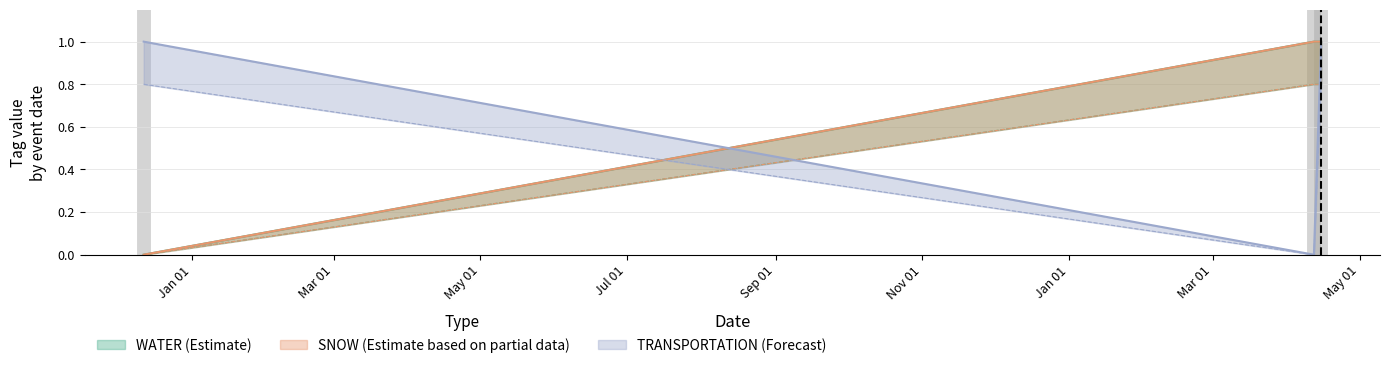

At how many categories does at least one series exceed 0?

3